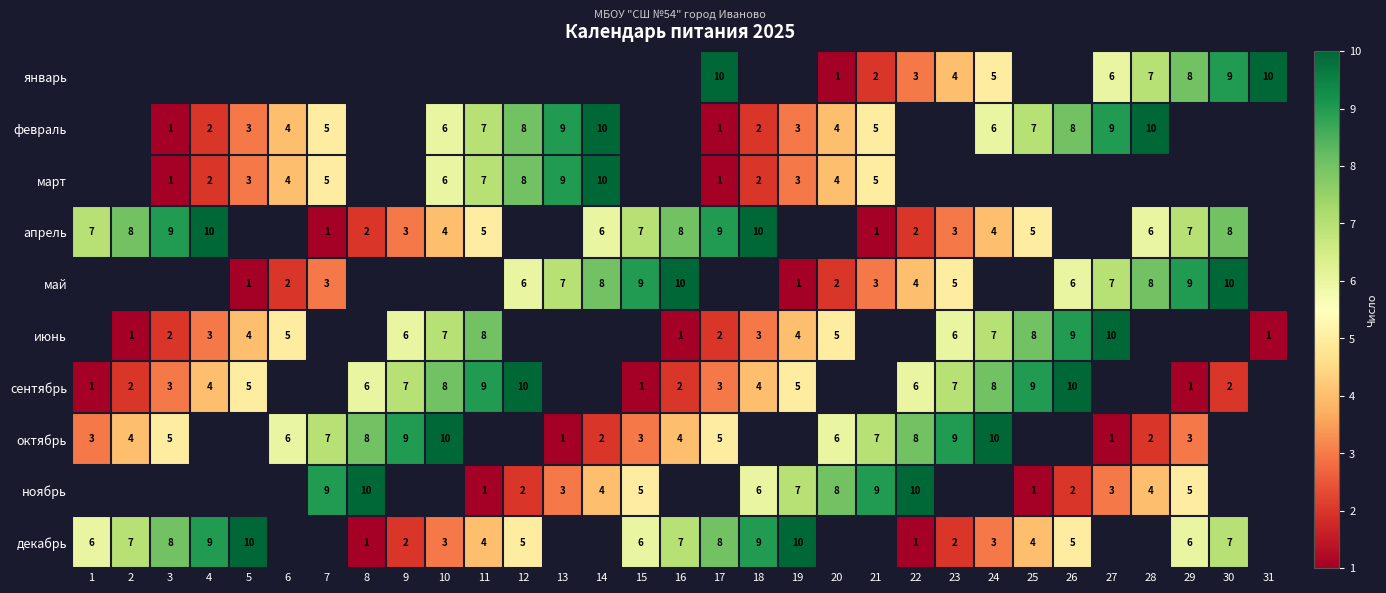

What is the sum of the октябрь values at 8 and 1?

11